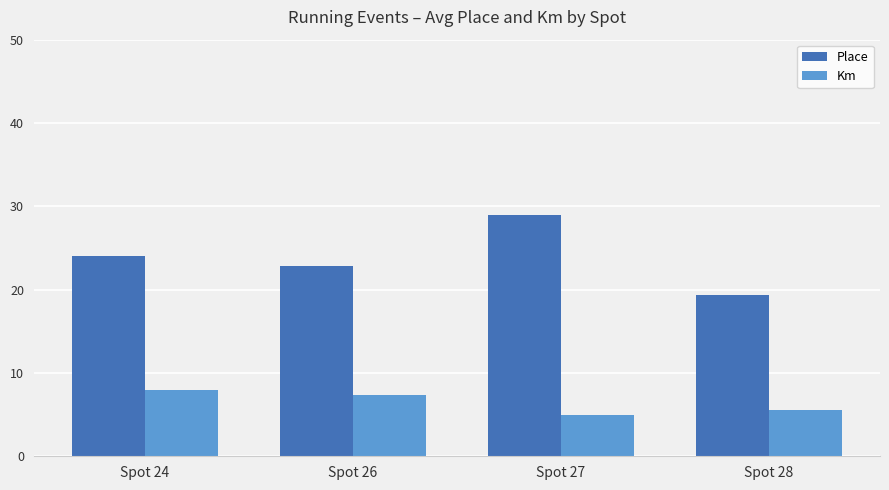

At which category is the sum across all series the highest?

Spot 27